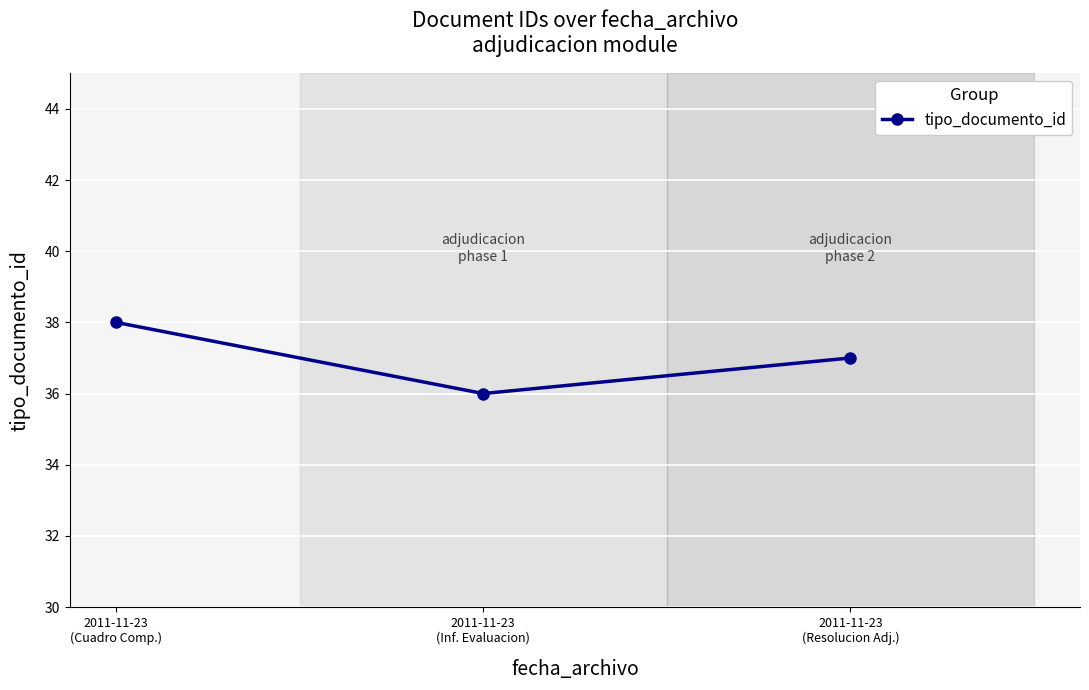

What is the approximate value at 2011-11-23
(Cuadro Comp.)?

38